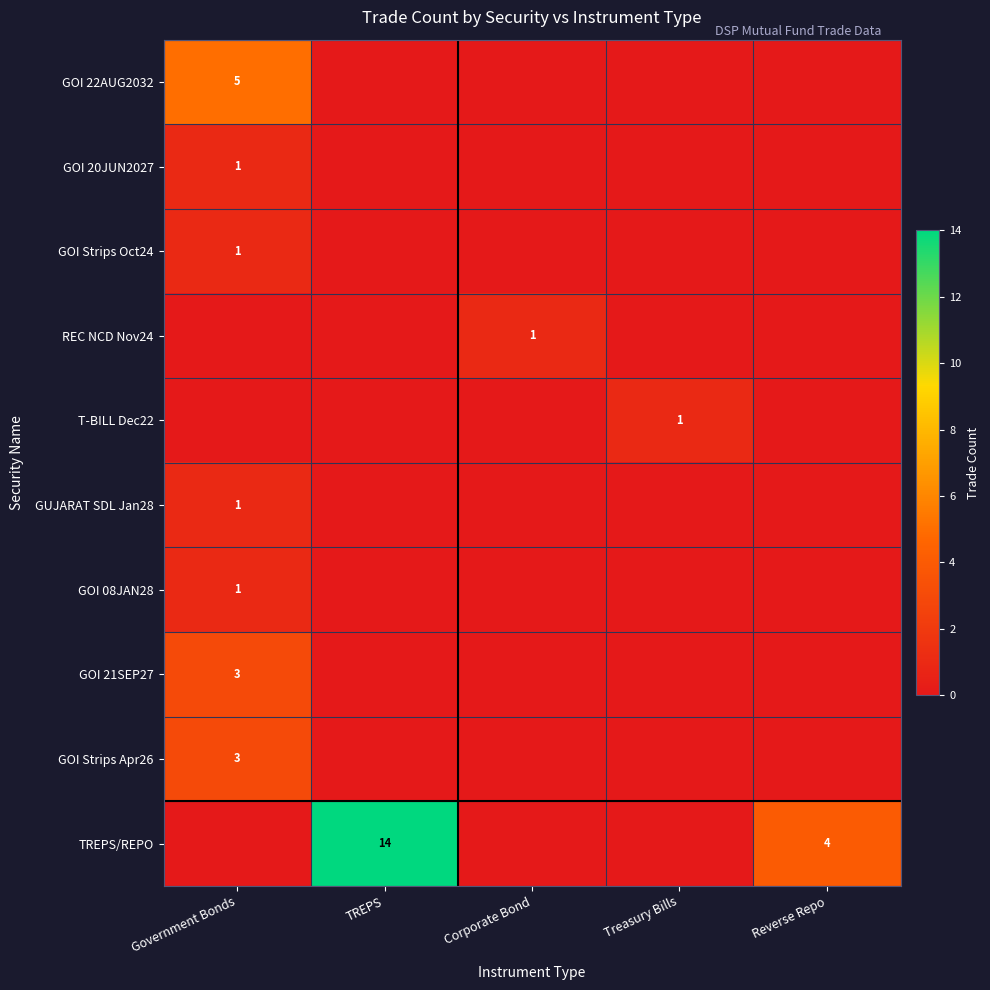

Count the number of data series in this chart.

10